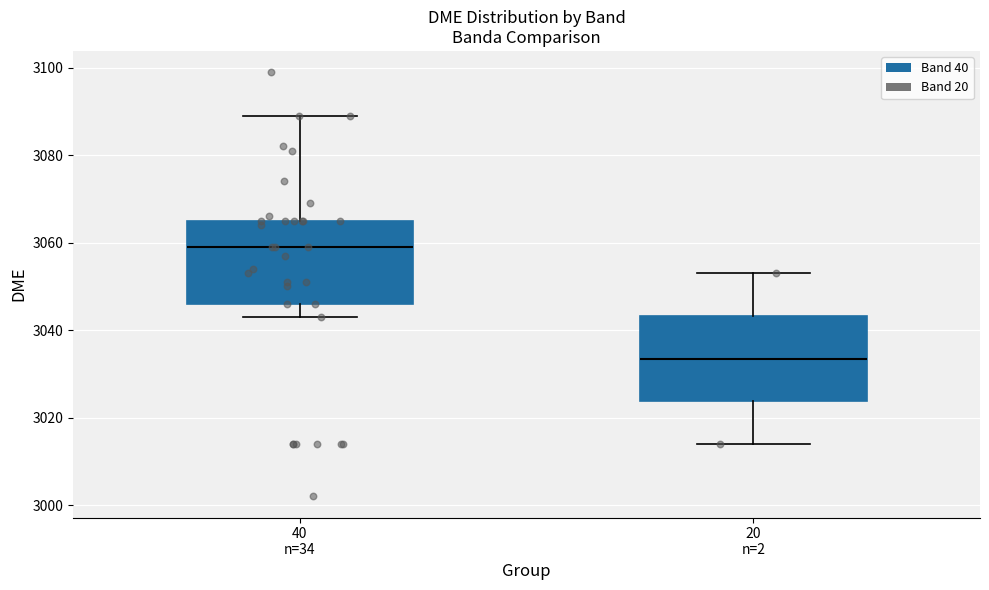

Reading left to right, read every box against the y-axis: the position of its median line, the range the box covers, and the ends of its whiskers. The values are not printed on the chart, so give them approximately, as read against the axis.

40 n=34: median 3060, box 3046 to 3066, whiskers 3044 to 3090
20 n=2: median 3034, box 3024 to 3044, whiskers 3014 to 3054